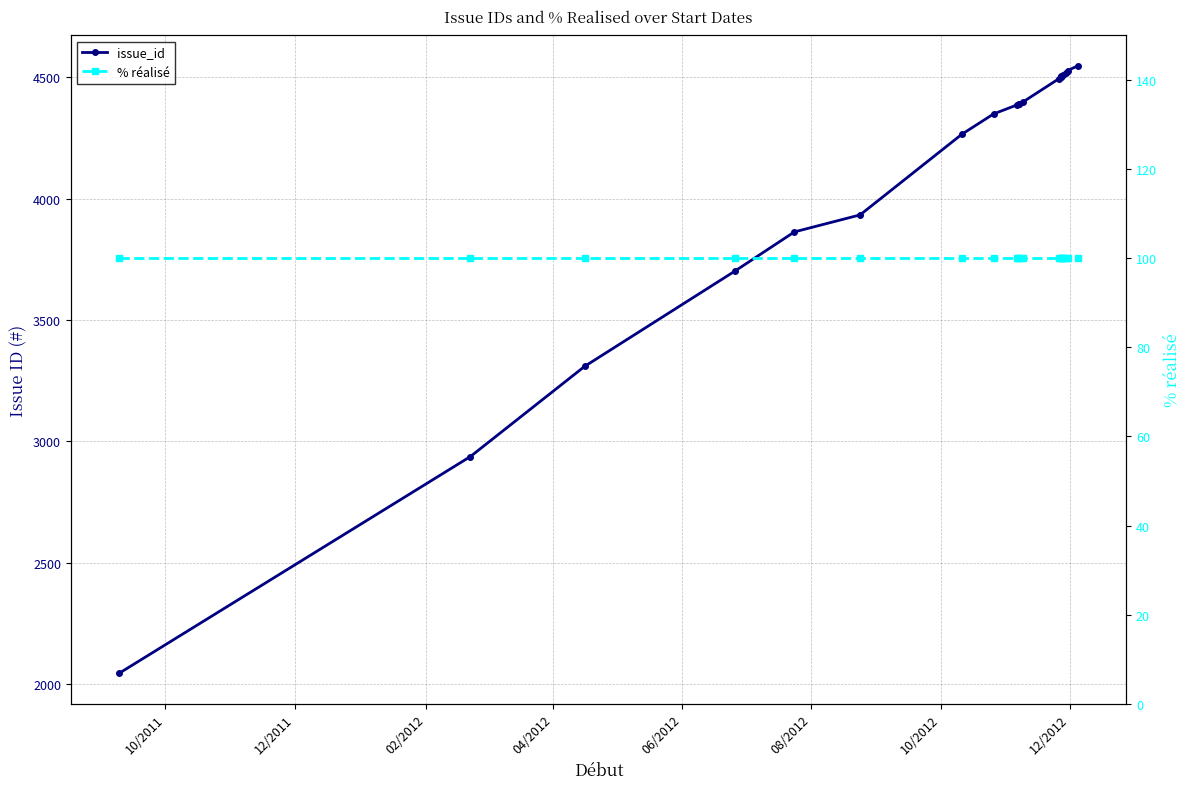

At how many categories does at least one series exceed 760?

20